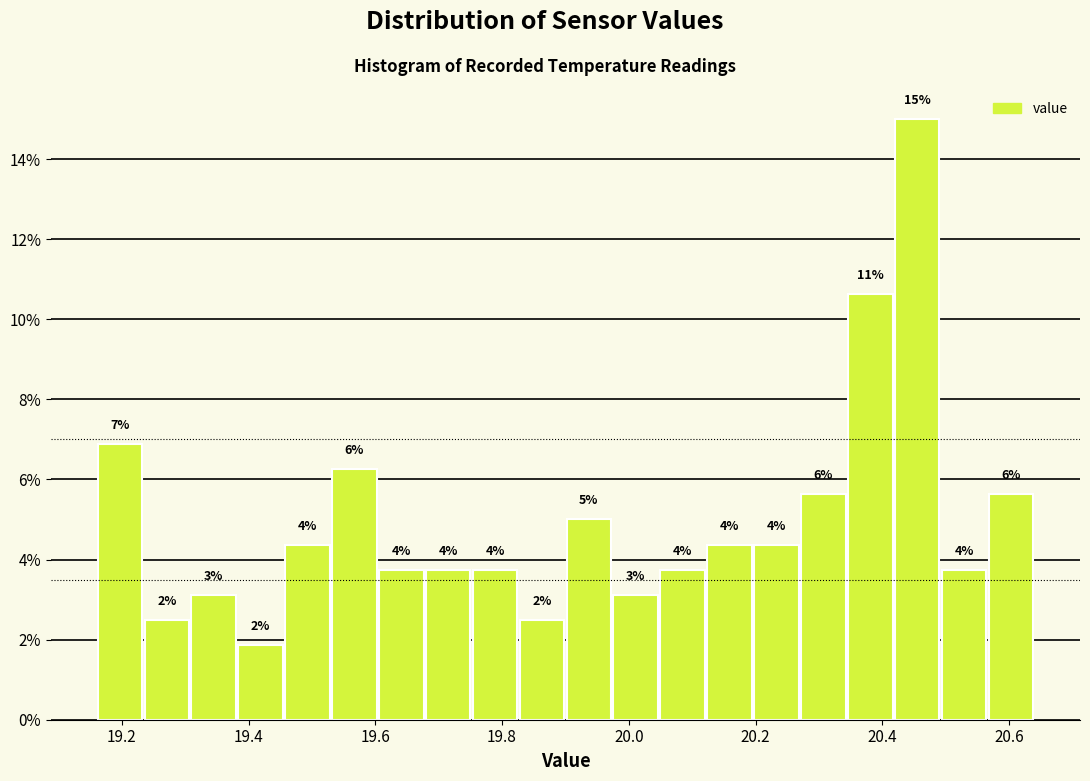

Read against the x-axis, roughly where is the centre of the tallest bar?

20.46